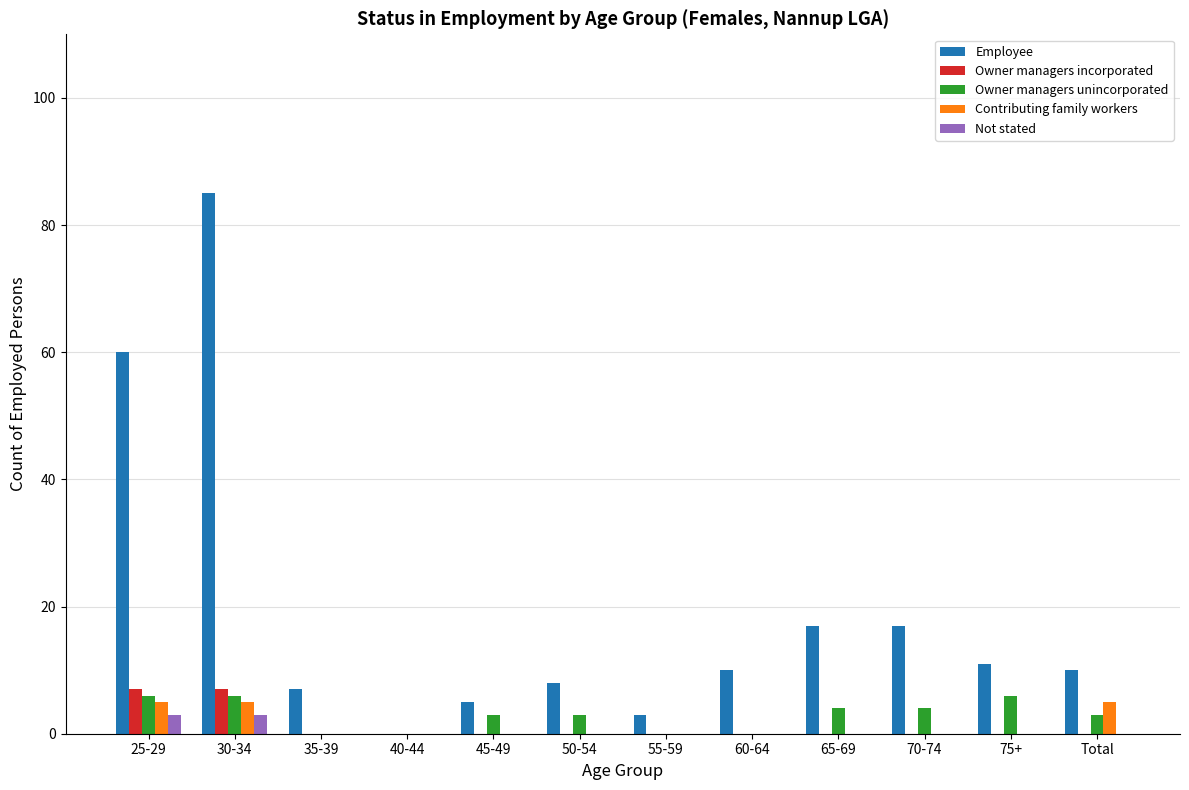

Reading right to left, extract all data points from this chart.

Employee: 10	11	17	17	10	3	8	5	0	7	85	60
Owner managers incorporated: 0	0	0	0	0	0	0	0	0	0	7	7
Owner managers unincorporated: 3	6	4	4	0	0	3	3	0	0	6	6
Contributing family workers: 5	0	0	0	0	0	0	0	0	0	5	5
Not stated: 0	0	0	0	0	0	0	0	0	0	3	3